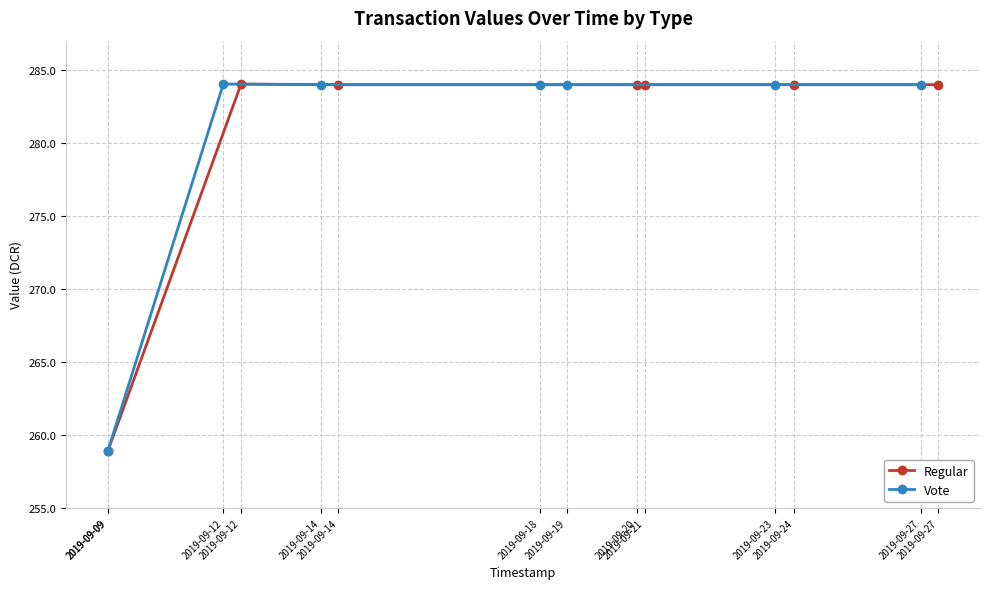

Reading right to left, extract all data points from this chart.

Regular: 284.0	284.0	284.0	284.0	284.0	284.0	258.9
Vote: 284.0	284.0	284.0	284.0	284.0	284.0	258.9